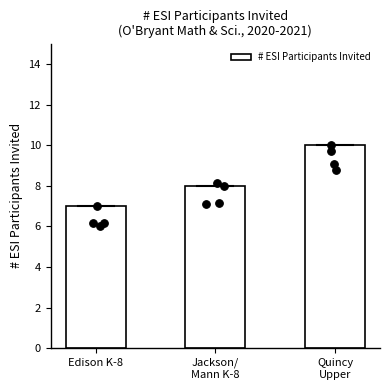

Which has a higher value, Quincy
Upper or Jackson/
Mann K-8?

Quincy
Upper